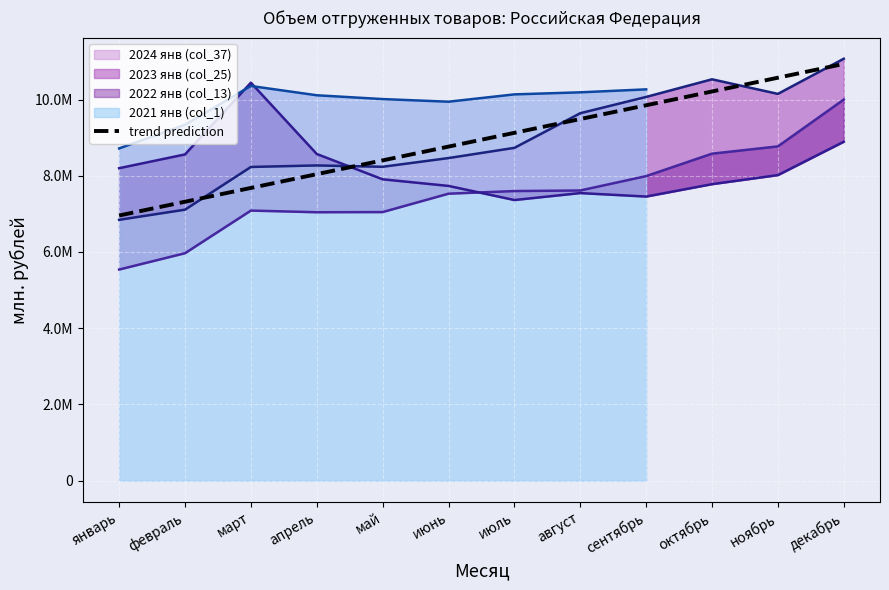

Is it true that the value at ноябрь is 10571690.3?

True